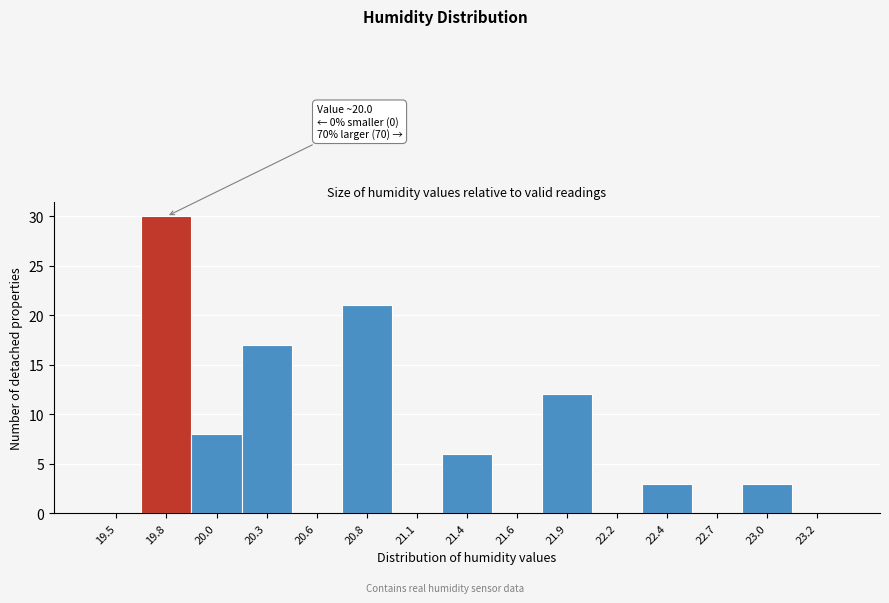

Reading left to right, transcribe all the data shown in this chart.

19.5=0	19.8=30	20.0=8	20.3=17	20.6=0	20.8=21	21.1=0	21.4=6	21.6=0	21.9=12	22.2=0	22.4=3	22.7=0	23.0=3	23.2=0